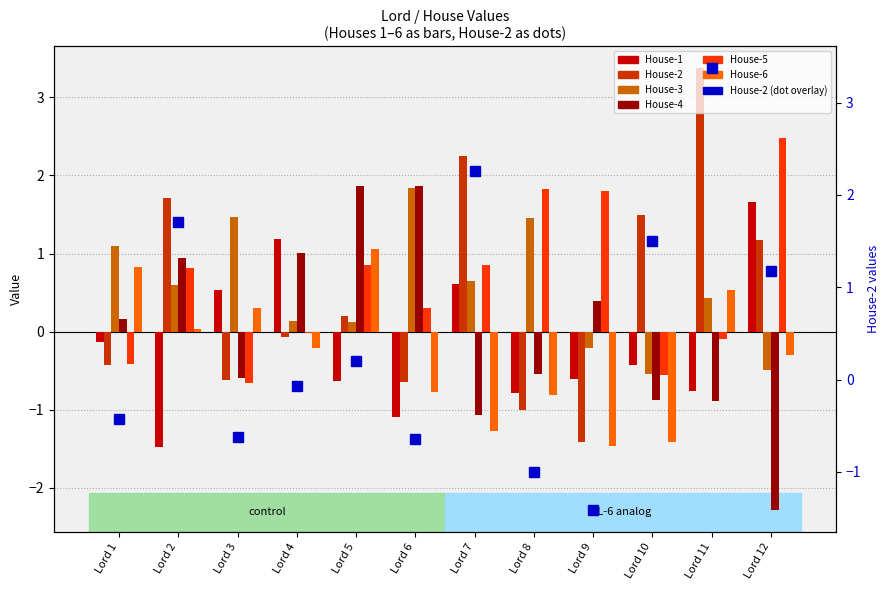

How many negative values does the House-3 series have?

3